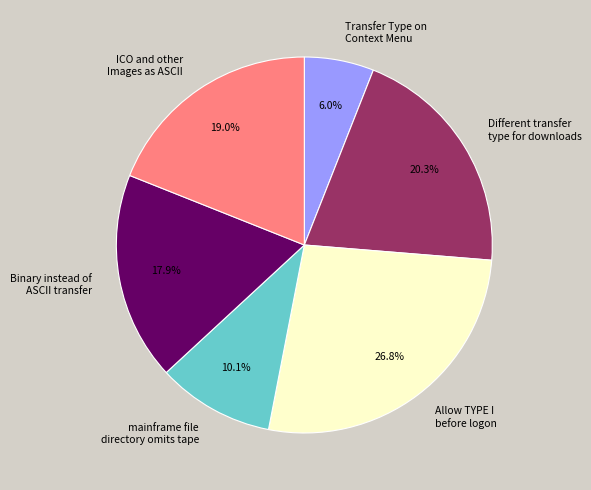

To the nearest percent, what is the difference between the largest and smallest slice percentages?

21%